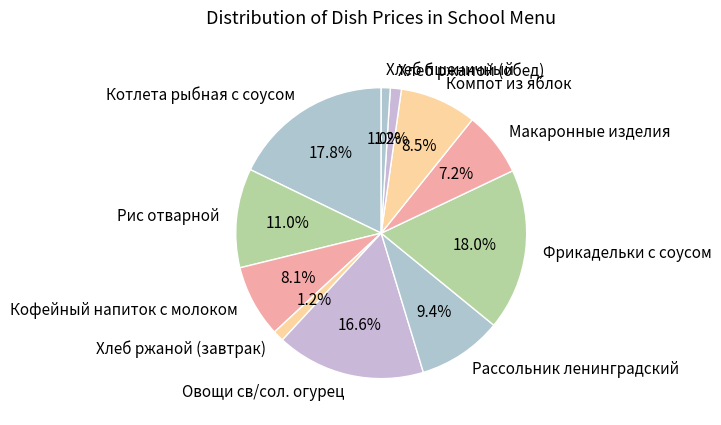

To the nearest percent, what portion does Хлеб ржаной (обед) represent?

1%